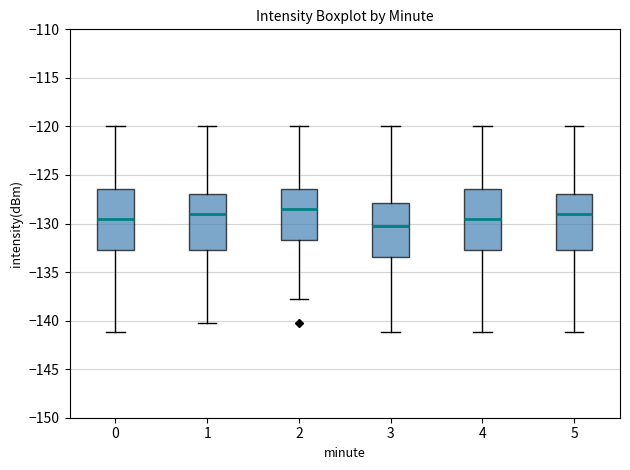

Reading left to right, read every box against the y-axis: the position of its median line, the range the box covers, and the ends of its whiskers. The values are not printed on the chart, so give them approximately, as read against the axis.

0: median -129.5, box -133.0 to -126.5, whiskers -141.0 to -120.0
1: median -129.0, box -133.0 to -127.0, whiskers -140.0 to -120.0
2: median -128.5, box -131.5 to -126.5, whiskers -138.0 to -120.0
3: median -130.0, box -133.5 to -128.0, whiskers -141.0 to -120.0
4: median -129.5, box -133.0 to -126.5, whiskers -141.0 to -120.0
5: median -129.0, box -133.0 to -127.0, whiskers -141.0 to -120.0